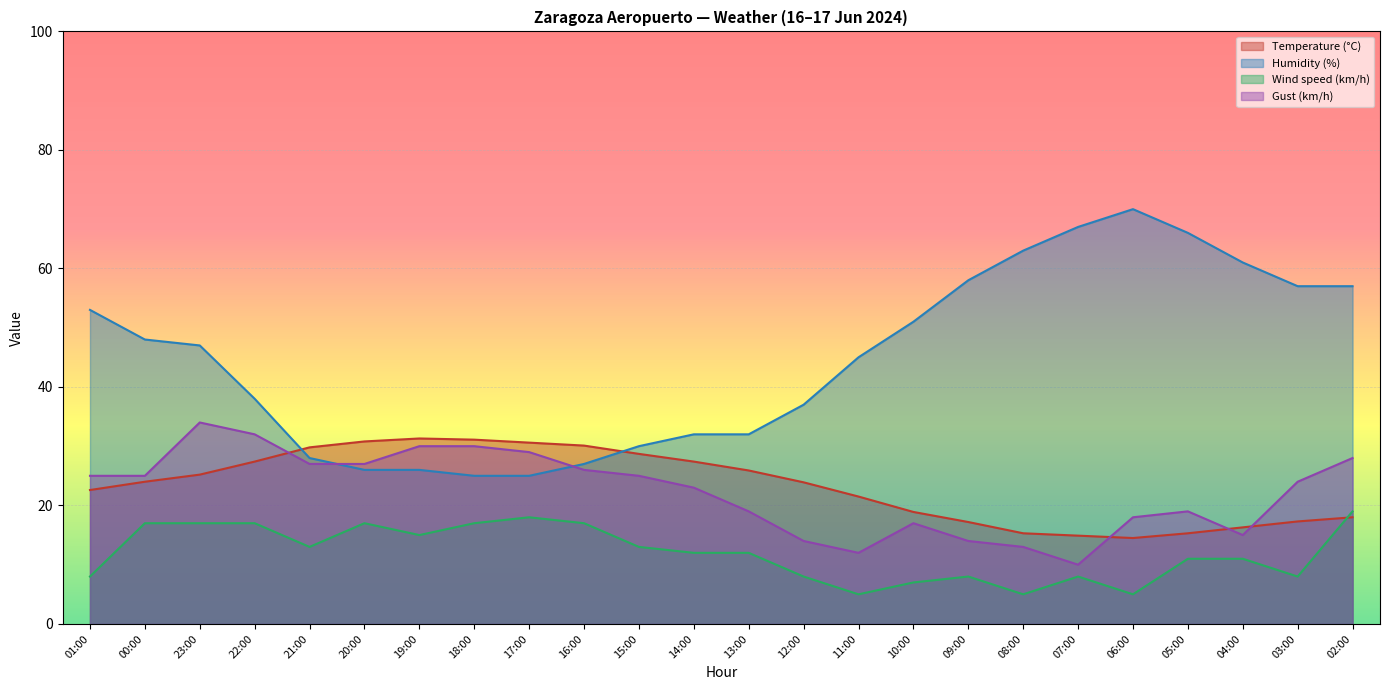

Which series has the largest total across all categories?

Humidity (%)